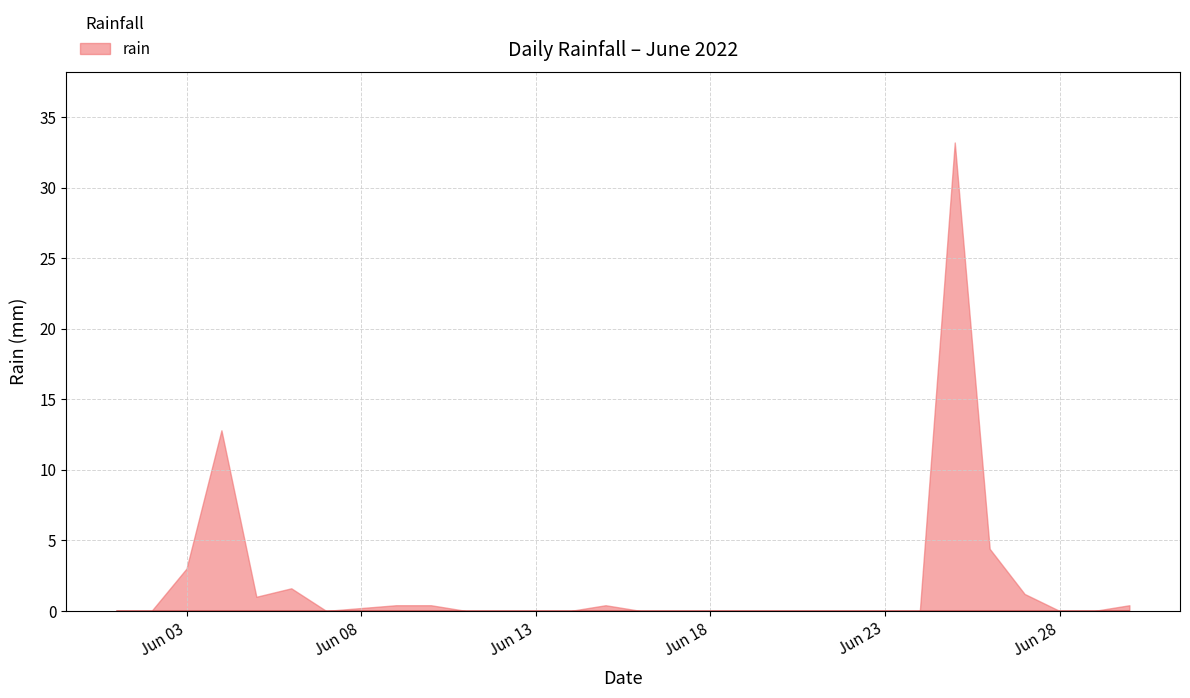

Does the chart have visible grid lines?

Yes